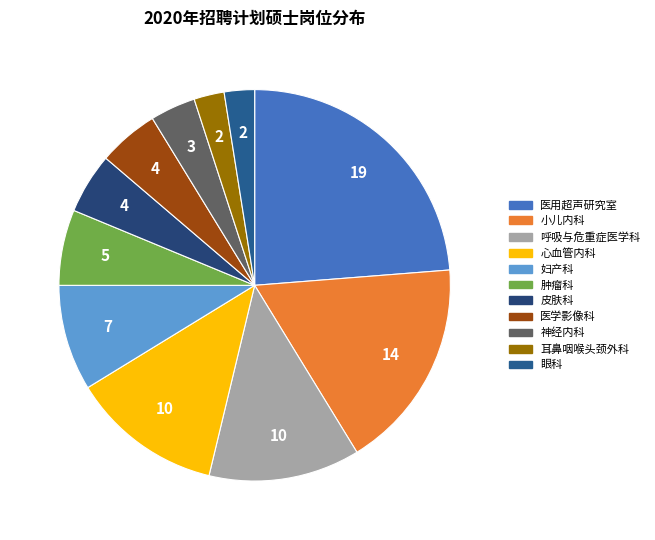

Rank the categories by value from lowest to highest.

耳鼻咽喉头颈外科, 眼科, 神经内科, 皮肤科, 医学影像科, 肿瘤科, 妇产科, 呼吸与危重症医学科, 心血管内科, 小儿内科, 医用超声研究室